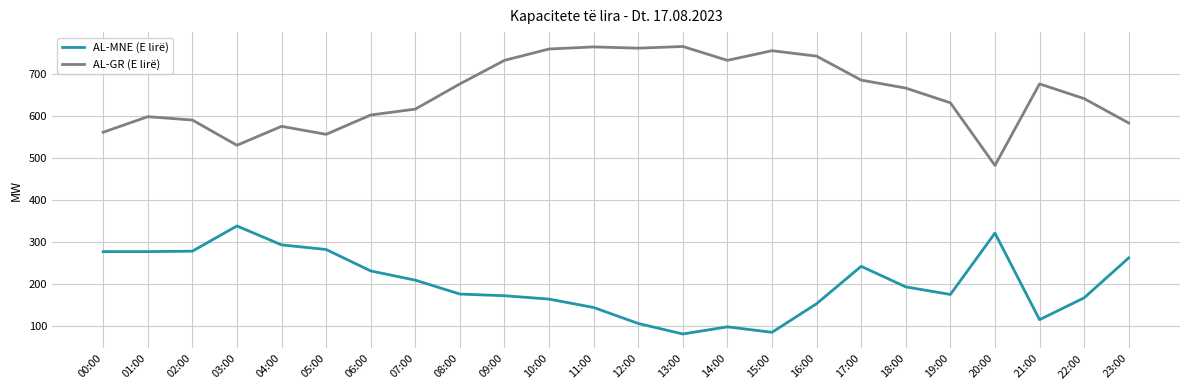

Which series has the largest range (max minus min)?

AL-GR (E lirë)